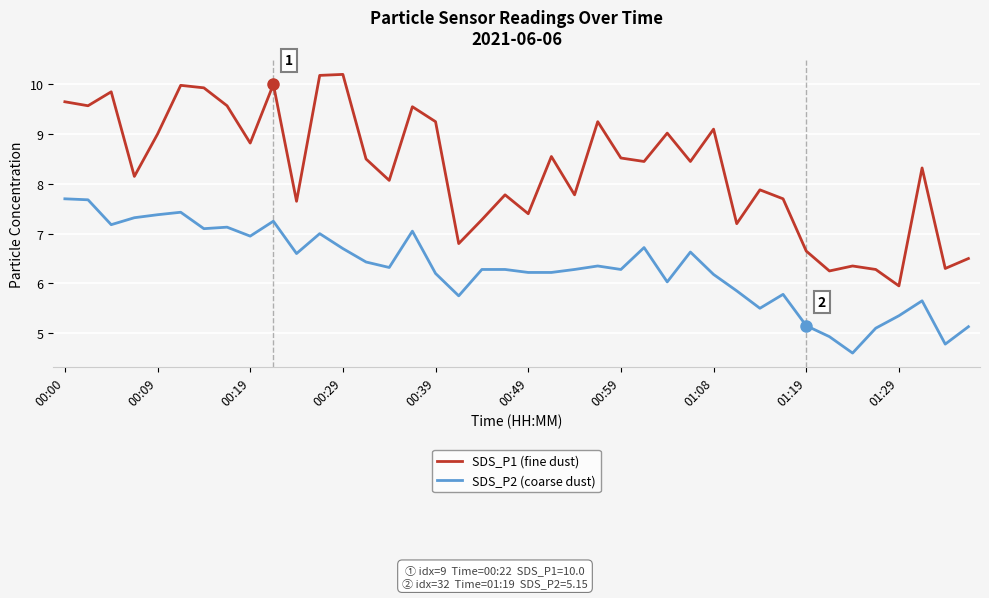

Which series has the largest total across all categories?

SDS_P1 (fine dust)